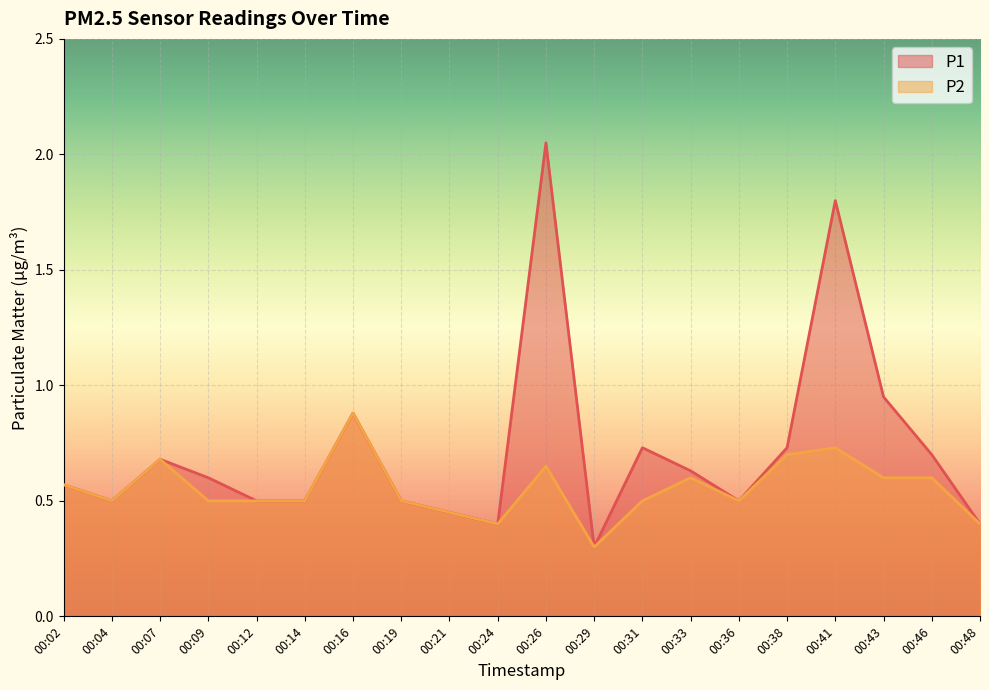

List the series in order of their peak value, highest first.

P1, P2